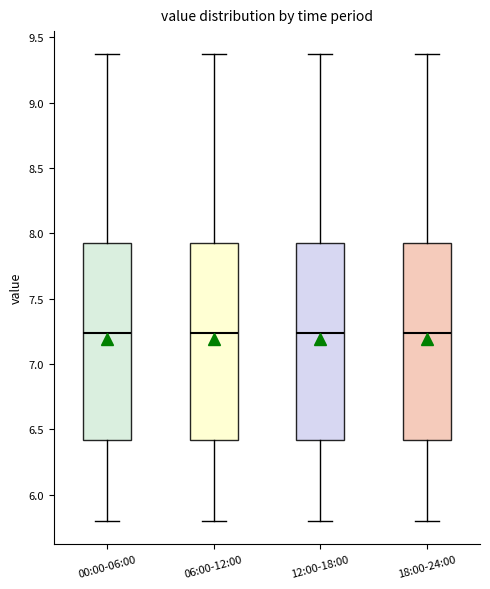

Where does the lower whisker of the box for 06:00-12:00 end on the y-axis? The values are not printed on the chart, so give them approximately, as read against the axis.

5.80